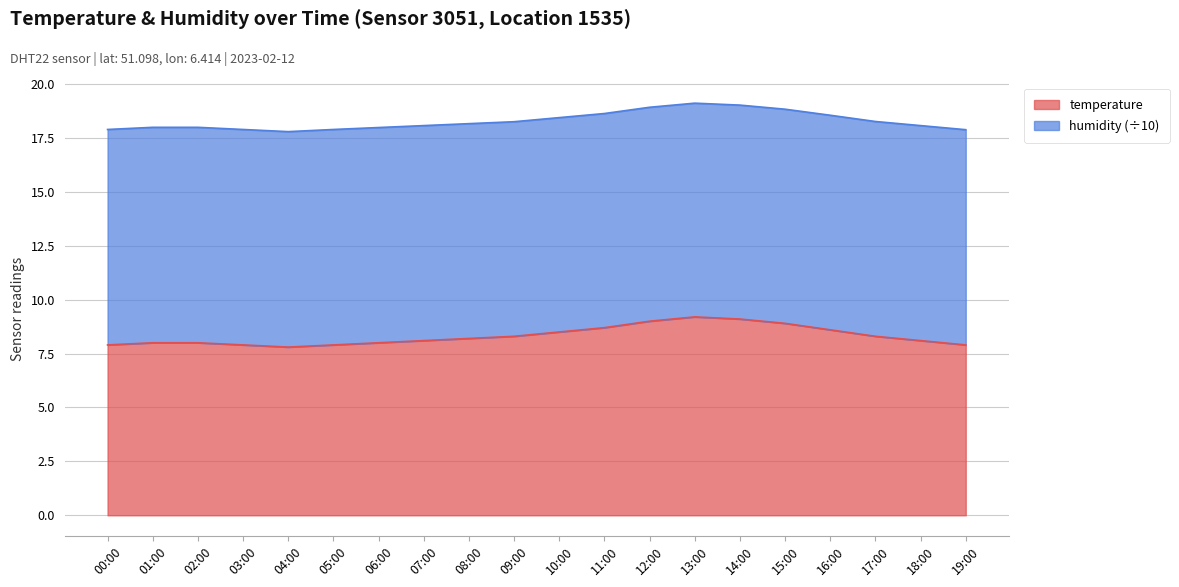

How many lines are shown in the chart?

2